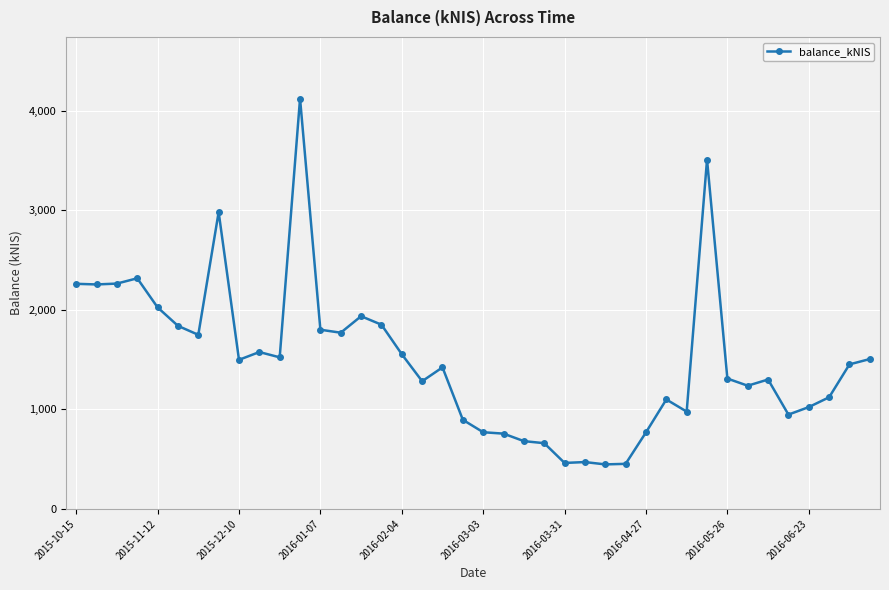

What is the value of the 36th point from the left?

946.7